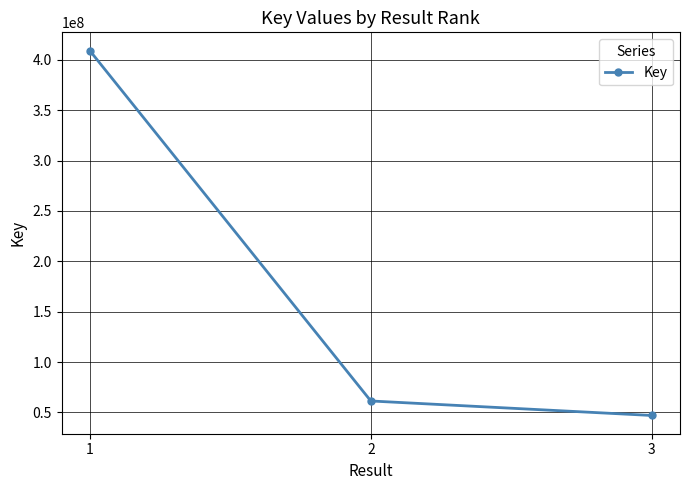

True or false: the data shows 46996284 at 3.

True